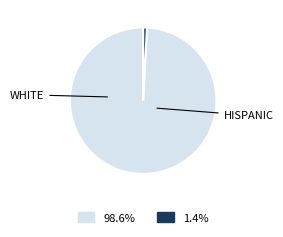

Does any single category account for the majority?

Yes